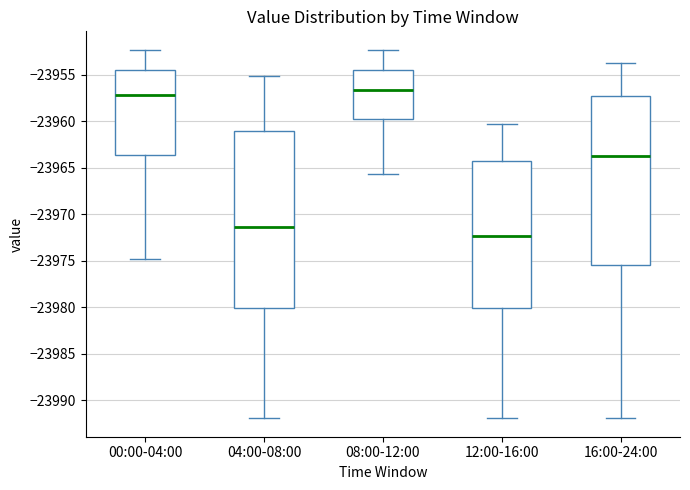

Where does the median line of the box for 04:00-08:00 sit on the y-axis? The values are not printed on the chart, so give them approximately, as read against the axis.

-23971.5